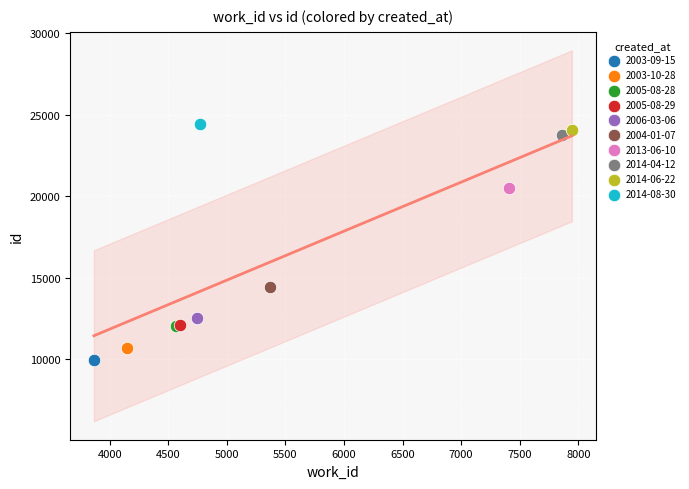

Which series contains the highest Y value?

2014-08-30